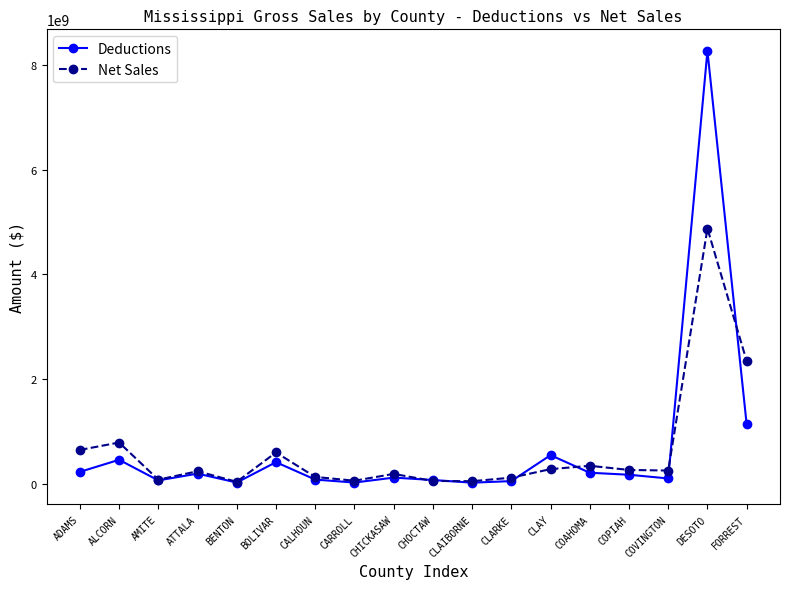

At which label does Deductions reach its peak?

DESOTO